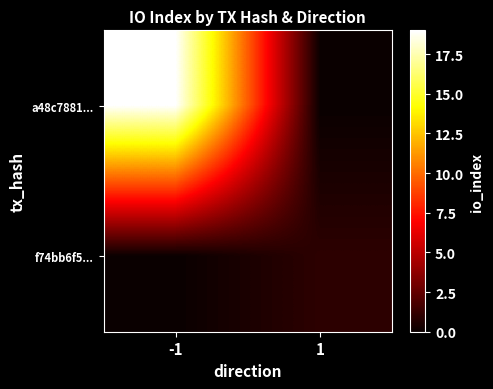

At how many categories does at least one series exceed 2?

1